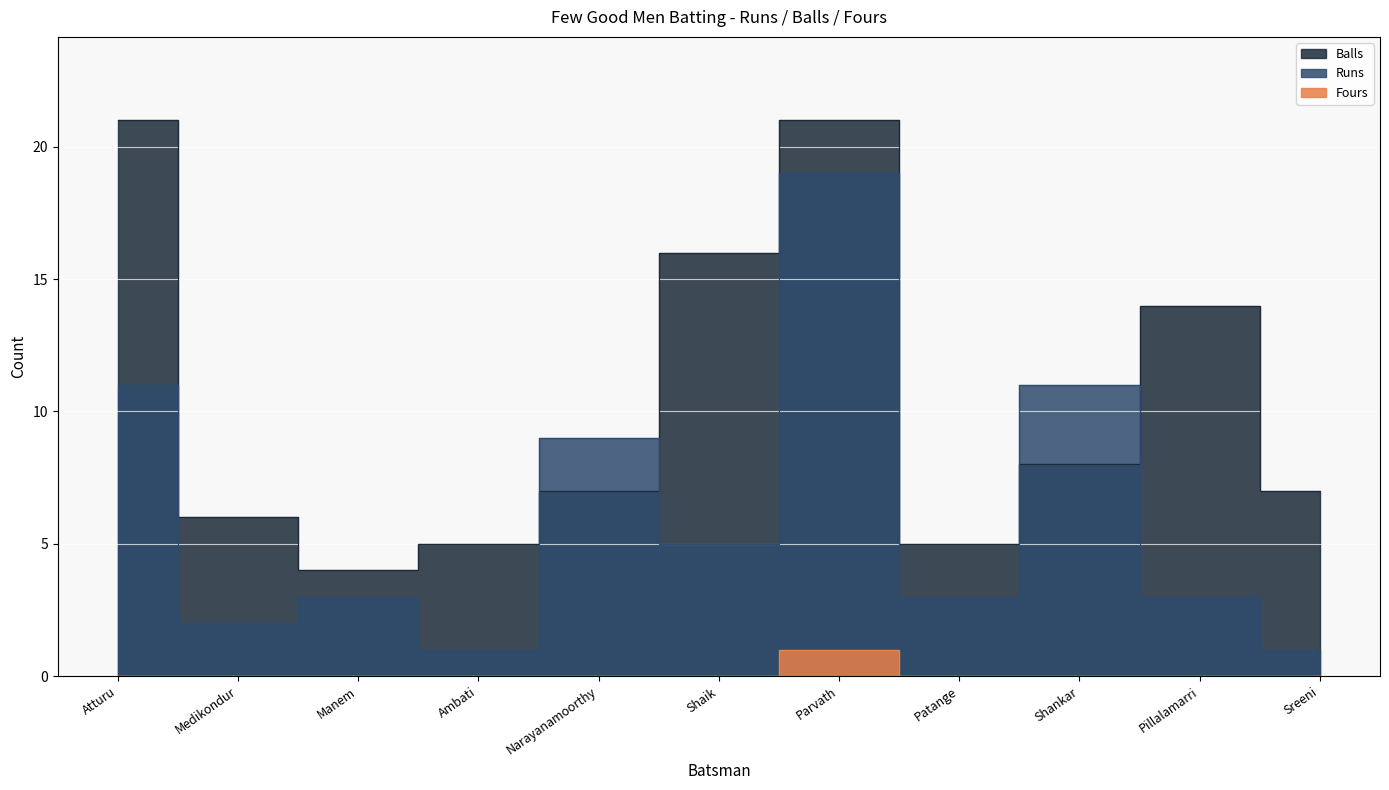

Count the number of data series in this chart.

3